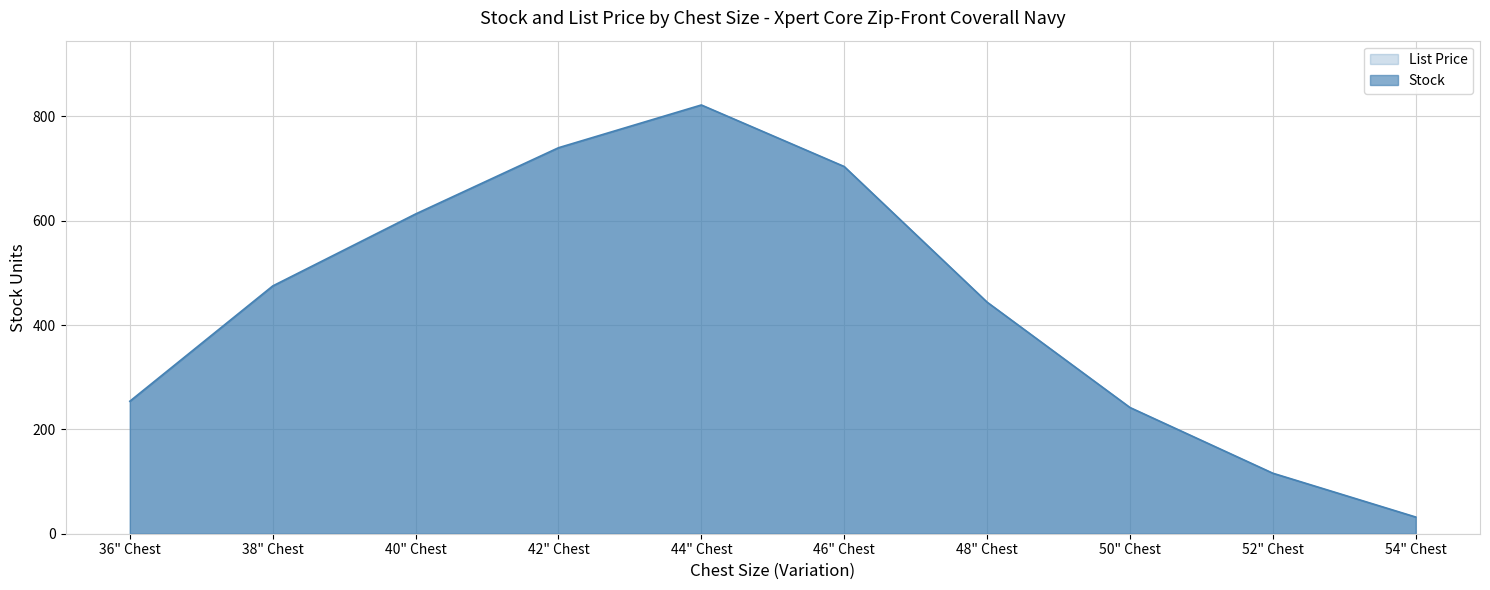

Reading left to right, what are all the values shown in this chart?

36" Chest=254	38" Chest=475	40" Chest=613	42" Chest=740	44" Chest=822	46" Chest=704	48" Chest=444	50" Chest=242	52" Chest=116	54" Chest=32